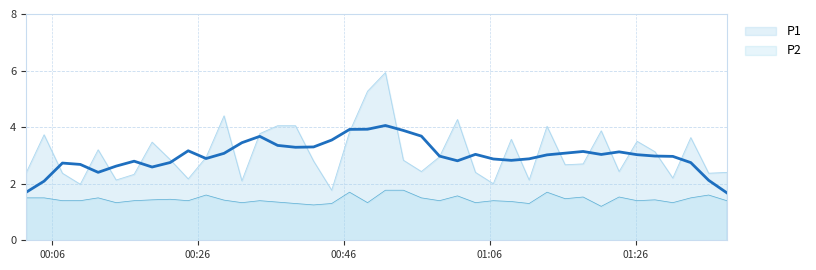

What is the minimum value for P2?

1.2